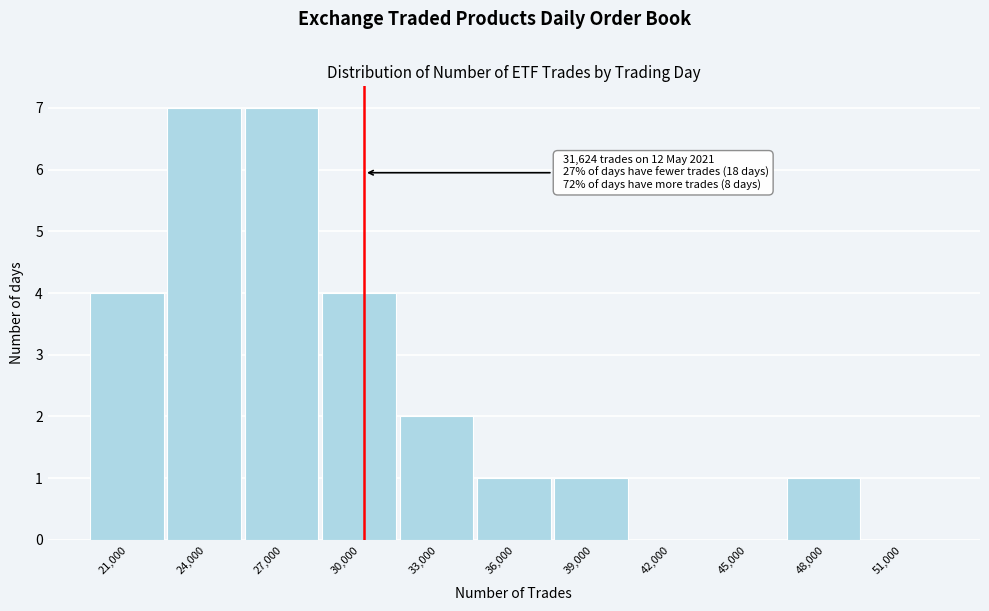

Reading left to right, list all the values displayed in this chart.

21,000=4	24,000=7	27,000=7	30,000=4	33,000=2	36,000=1	39,000=1	42,000=0	45,000=0	48,000=1	51,000=0